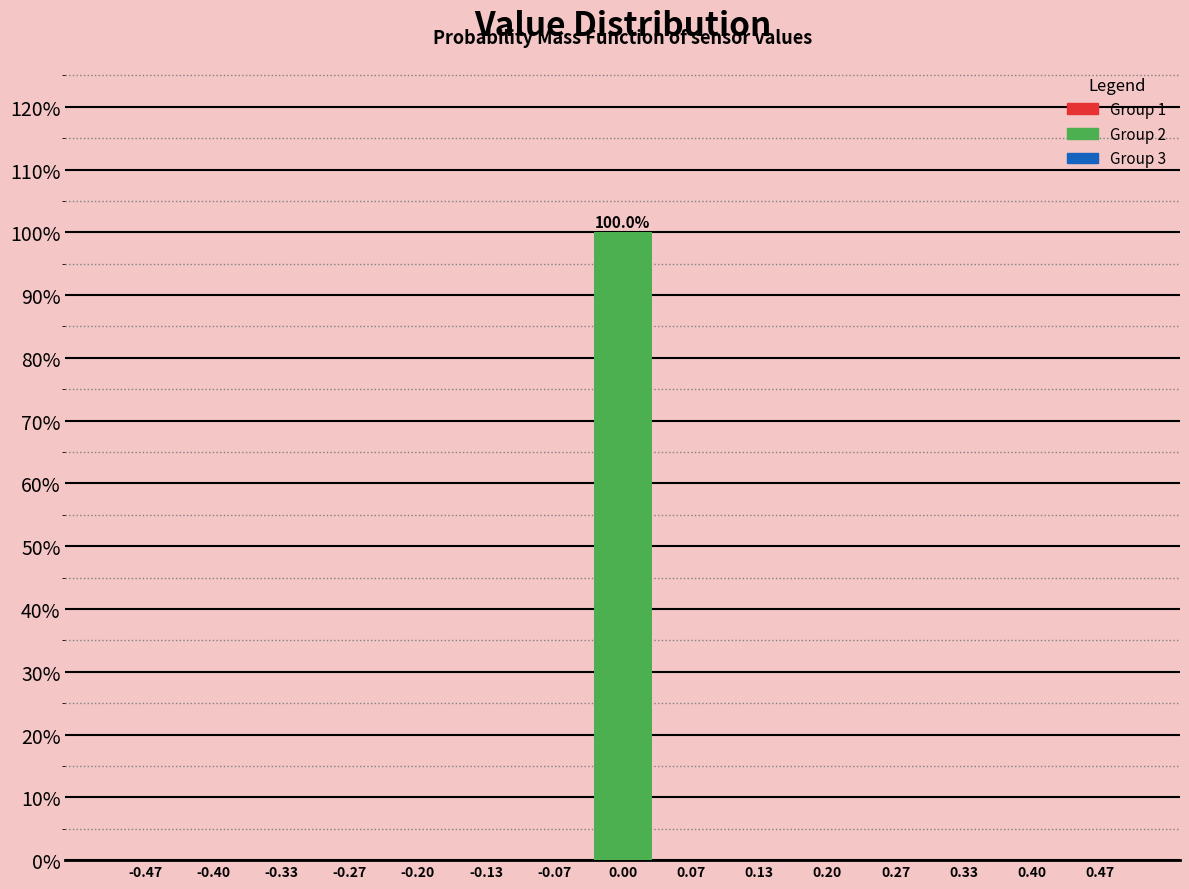

Over which range of the x-axis is the bar tallest?

-0.03 to 0.03